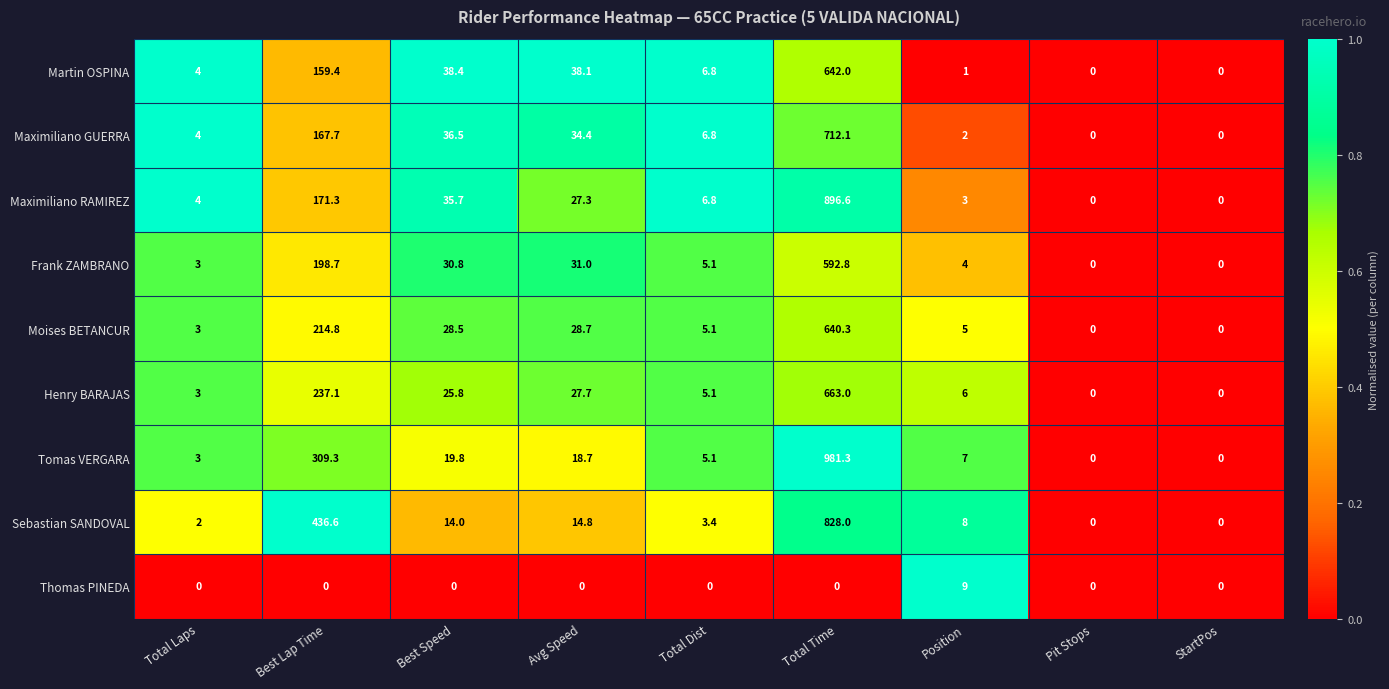

At which label does Tomas VERGARA reach its peak?

Total Time